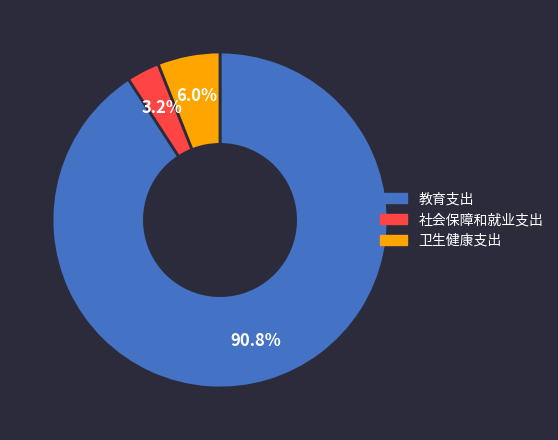

Is it true that 卫生健康支出 is 14% of the pie?

False